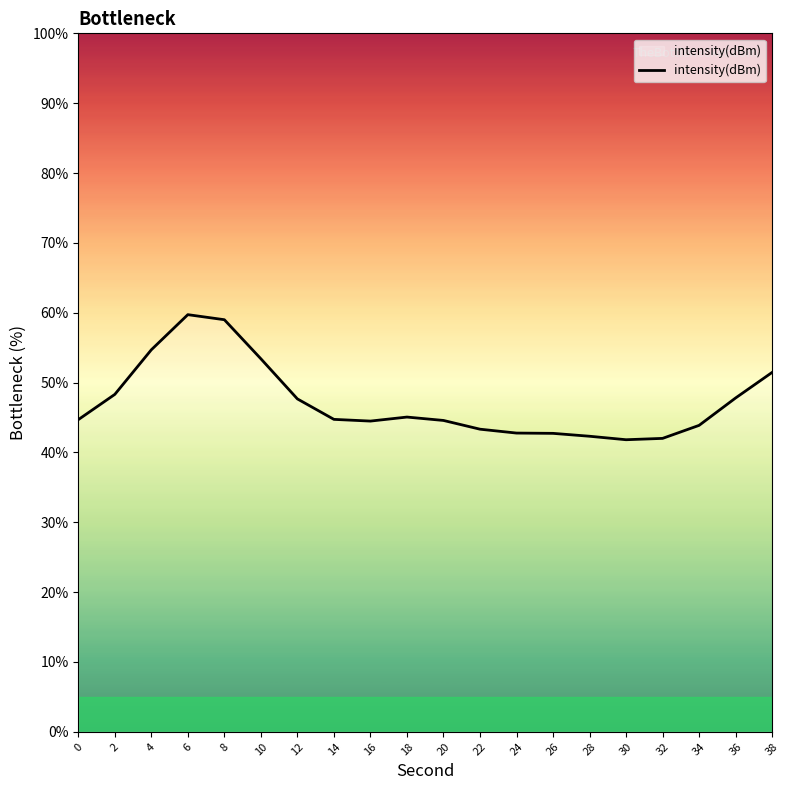

What is the greatest value displayed?

59.7